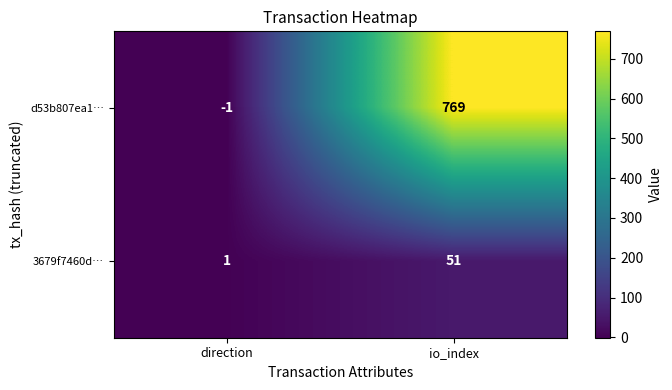

Between direction and io_index, which series saw the biggest shift?

d53b807ea1…